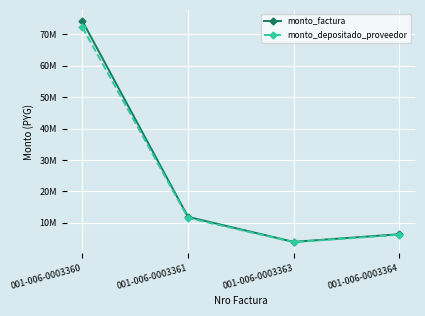

Does the chart have visible grid lines?

Yes